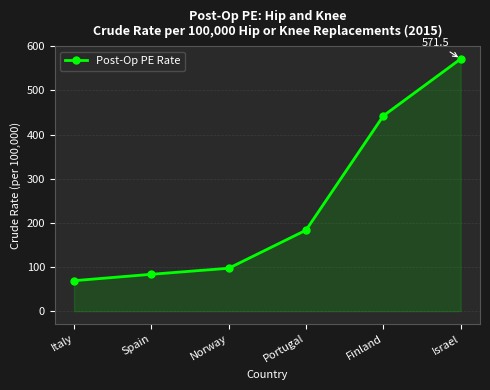

List the labels in order of value, smallest first.

Italy, Spain, Norway, Portugal, Finland, Israel